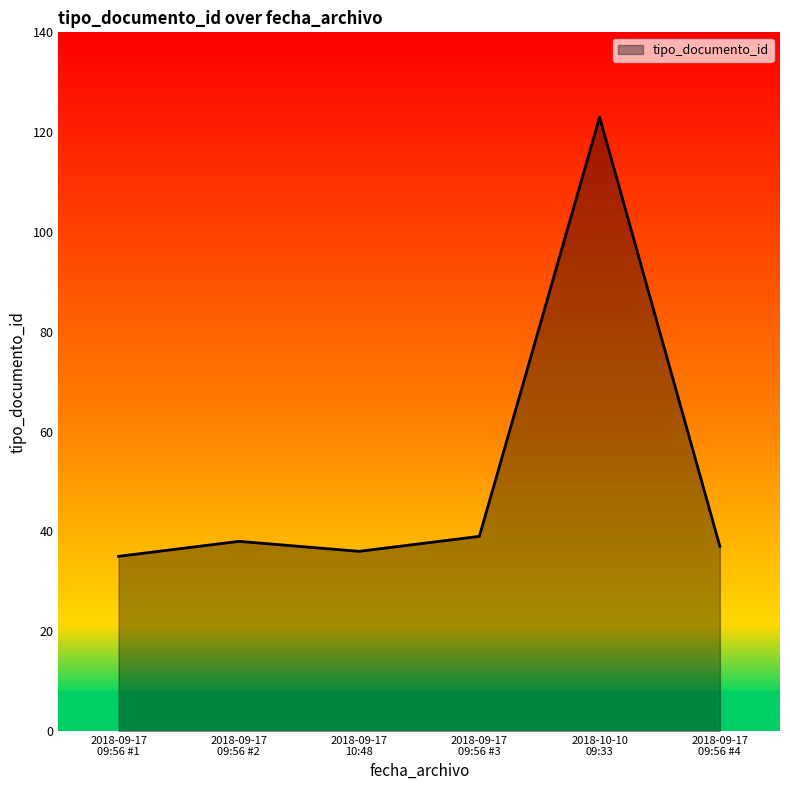

True or false: there are more than 0 points higher than both neighbors.

True